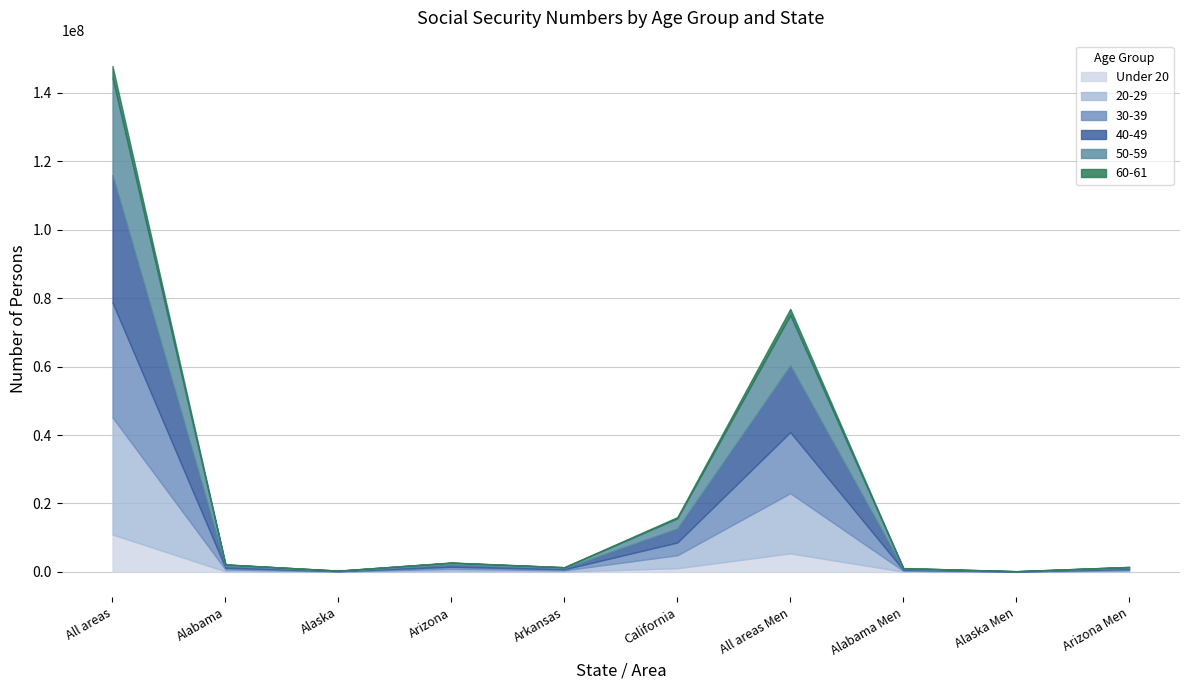

What is the label of the 7th point from the left?

All areas Men